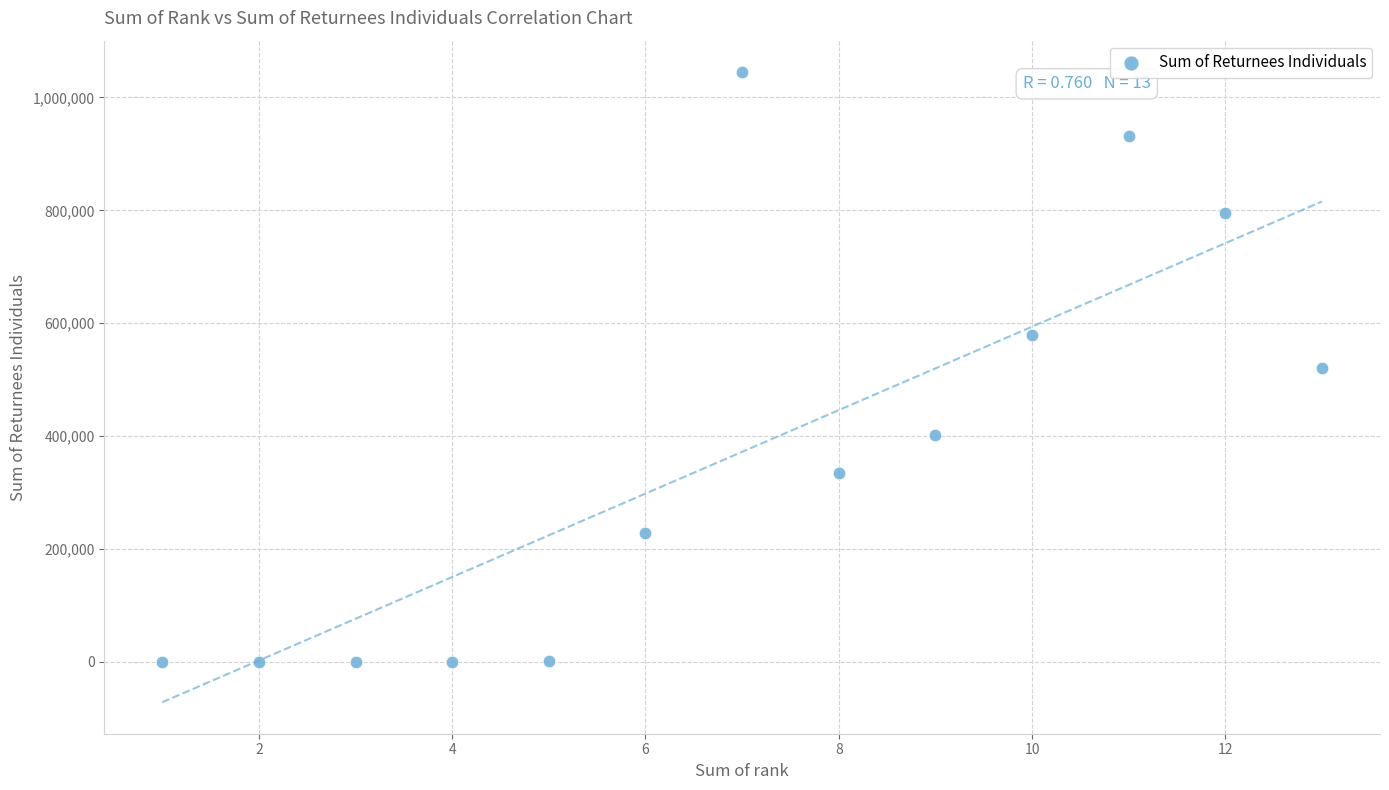

What is the range of X values (max minus min)?

12